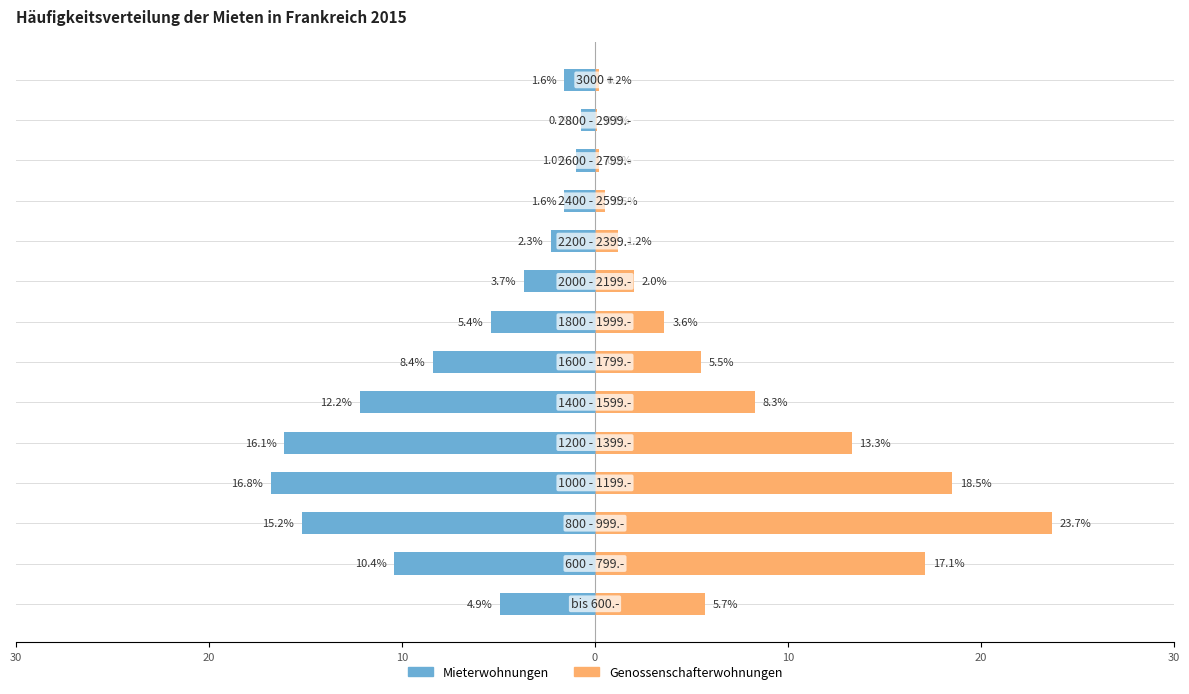

Does the chart contain stacked bars?

No